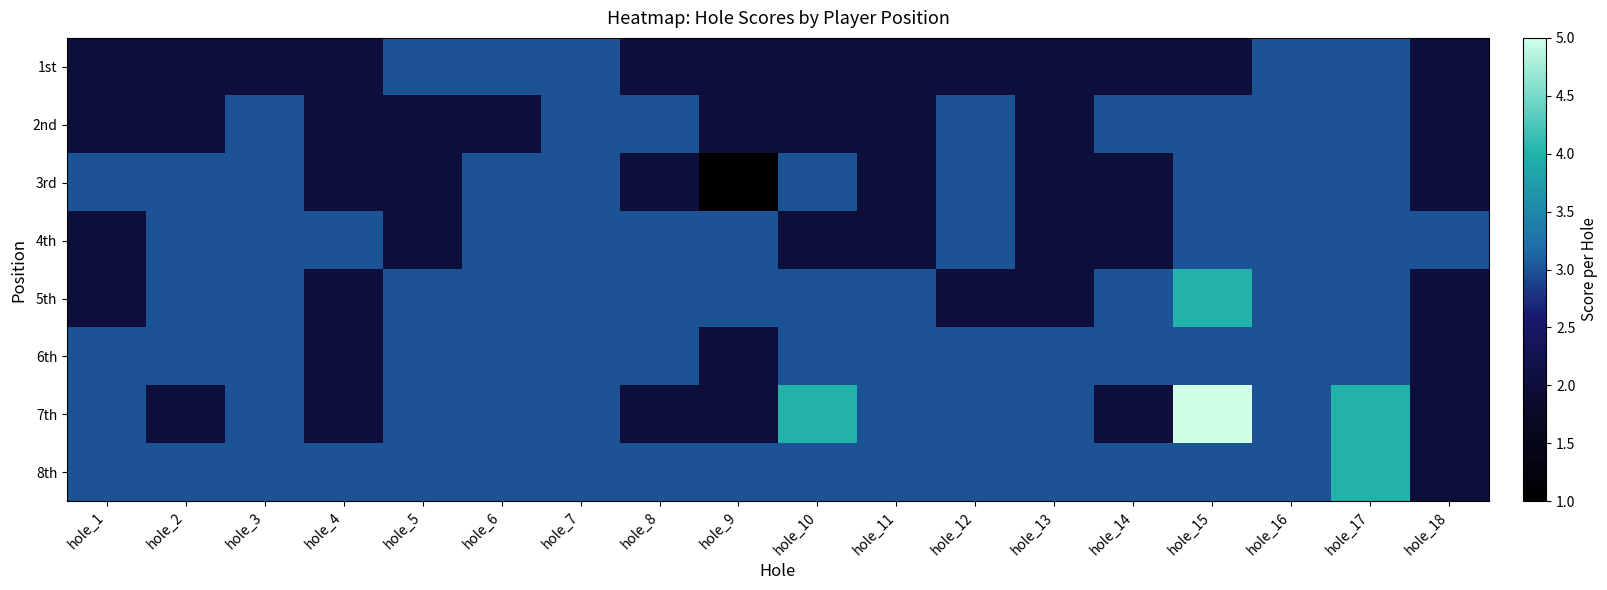

Which series has the largest range (max minus min)?

7th